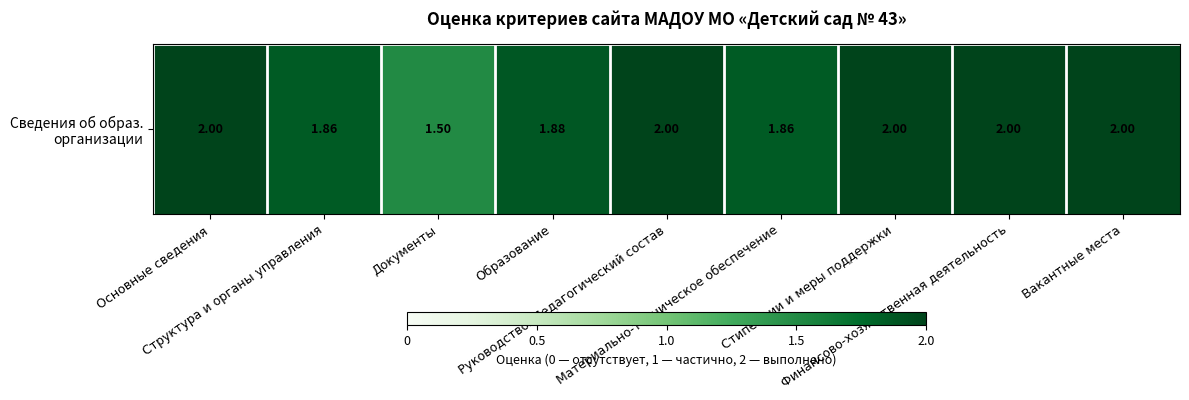

Where is the data nearest to the value 1?

Документы